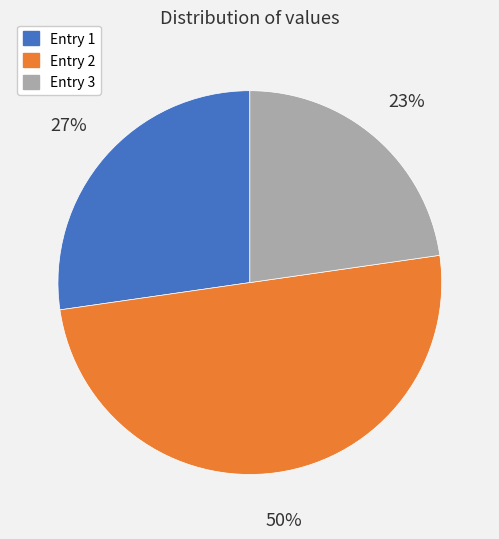

True or false: Entry 2 accounts for 43% of the total.

False